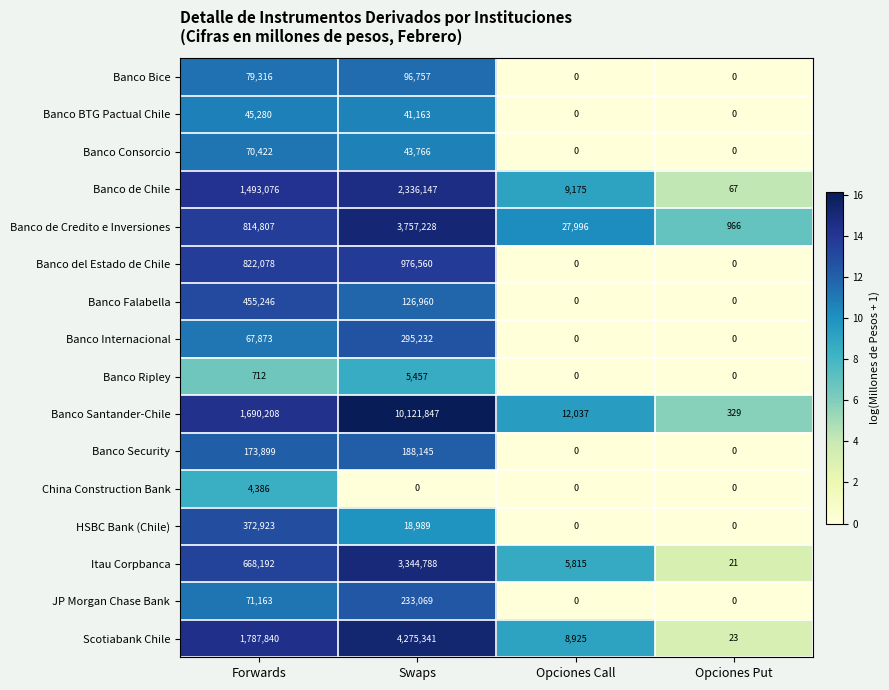

What is the average value of the Banco Security series?

90511